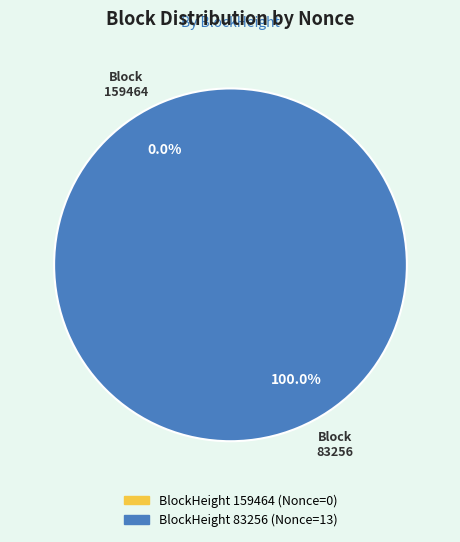

What is the change in value from 159464 to 83256?

+13